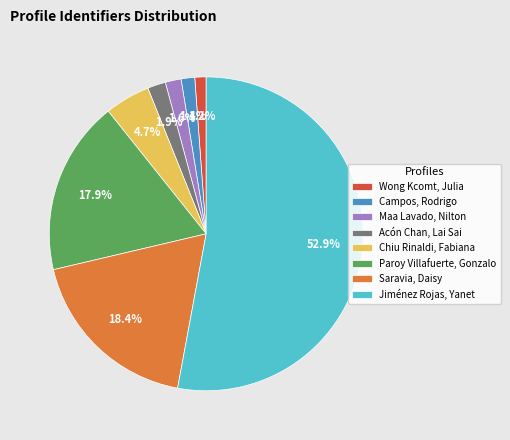

How many slices are in this pie chart?

8